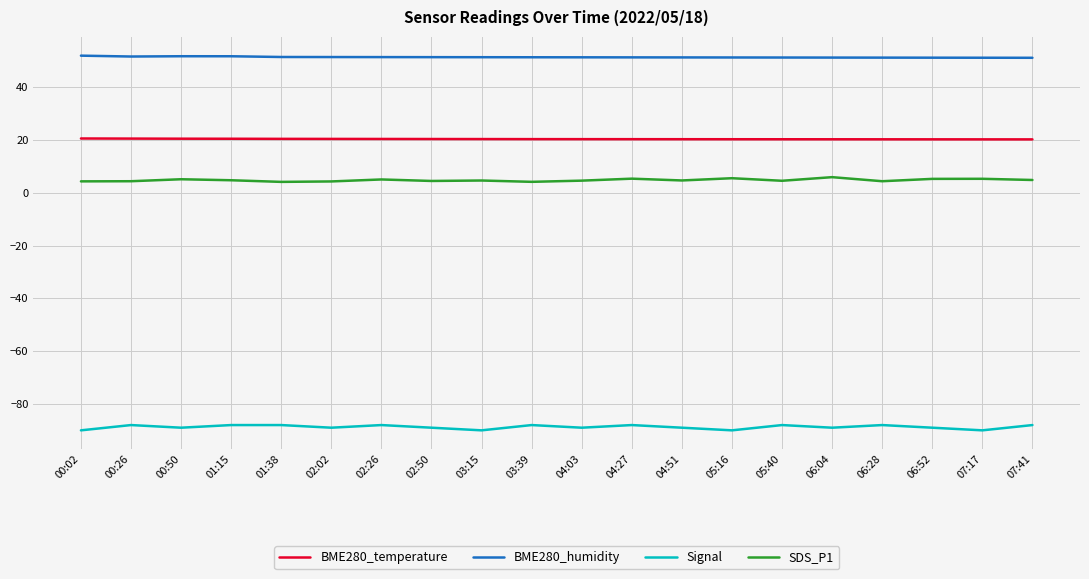

What position from the right is 02:26?

14